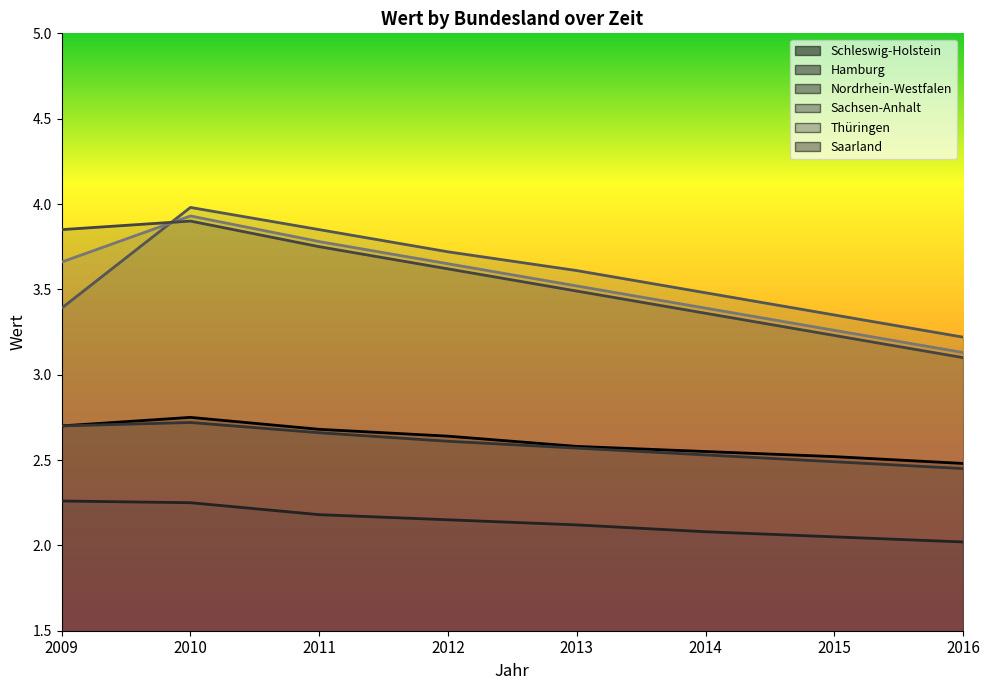

True or false: Thüringen has more than 0 interior local peaks.

True